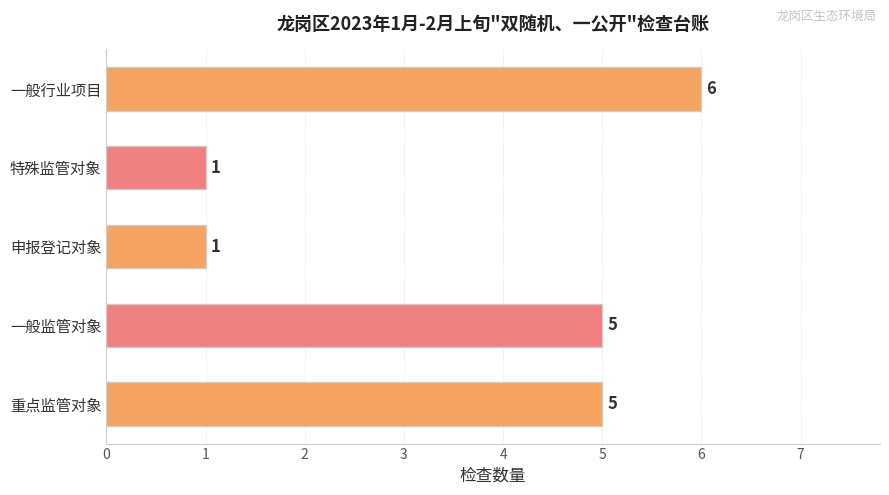

What is the average value?

4